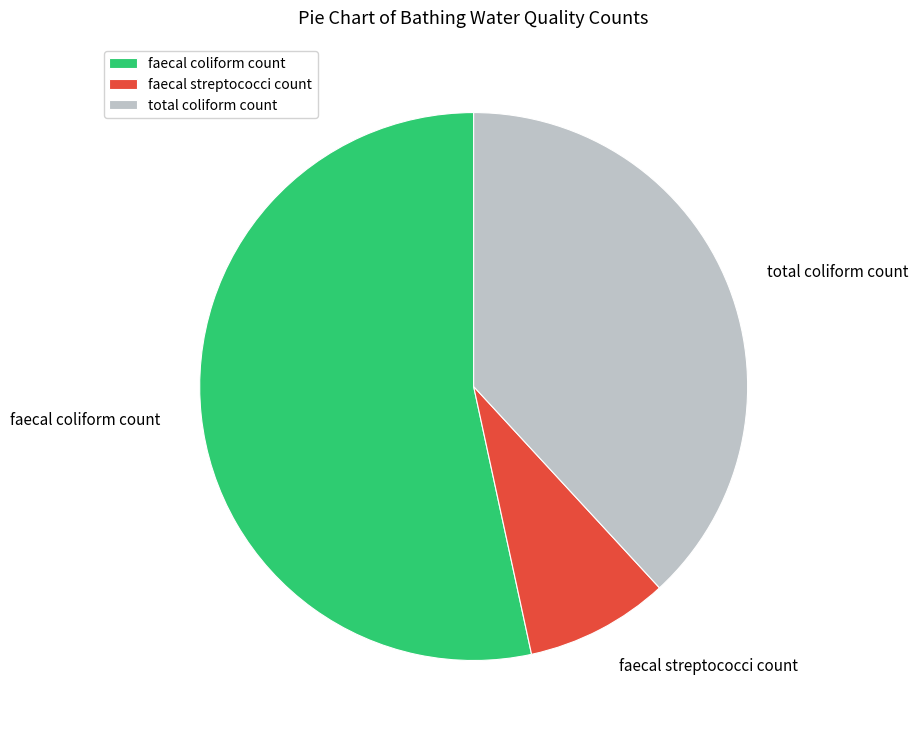

Is the sum of faecal streptococci count and total coliform count greater than half?

No